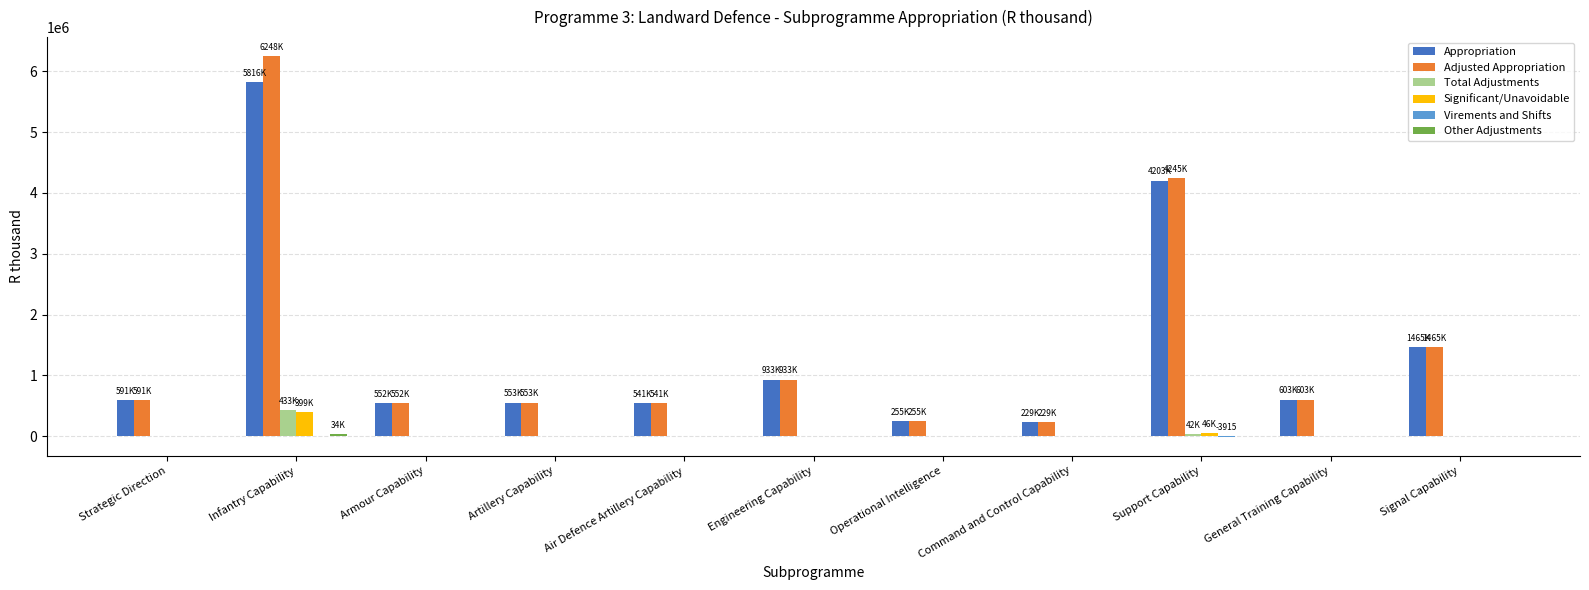

What is the sum of all Significant/Unavoidable values?

445339